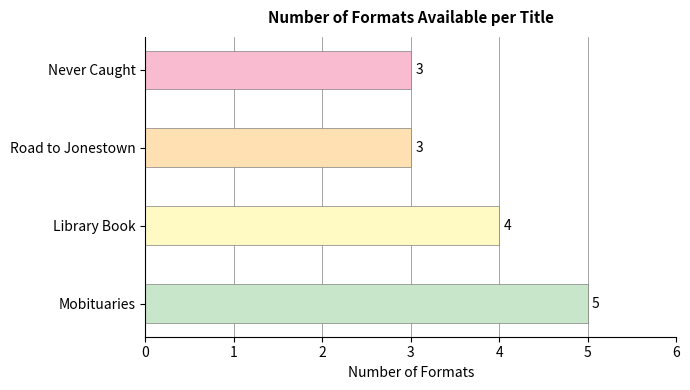

What is the sum of all values?

15